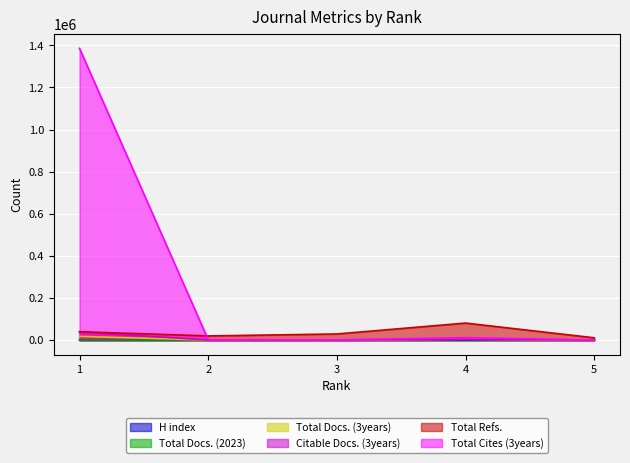

How many interior local peaks does the Total Cites (3years) series have?

1